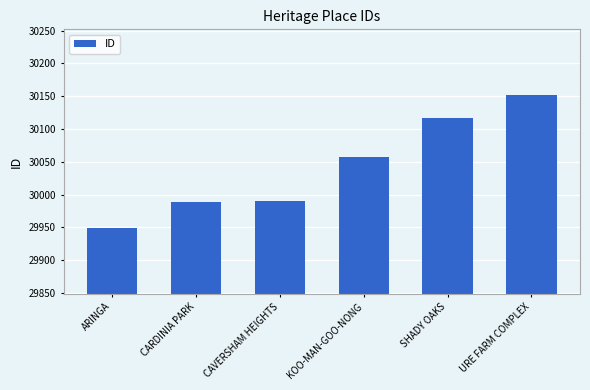

What is the greatest value displayed?

30152